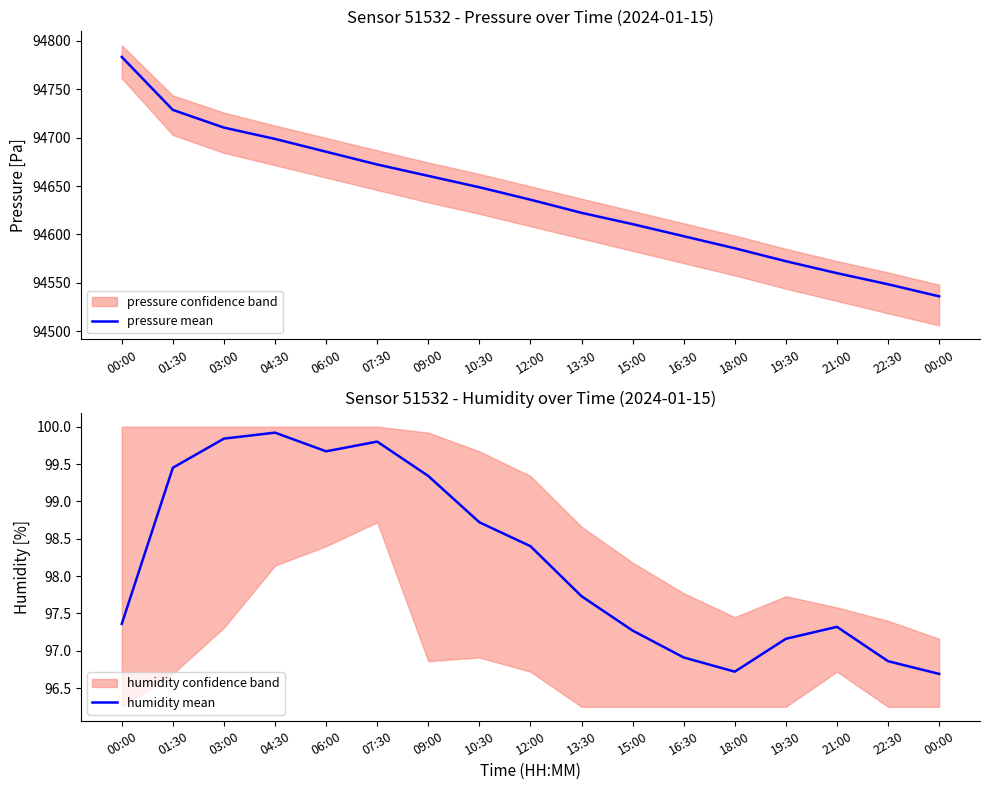

What is the maximum value for pressure mean?

94783.1